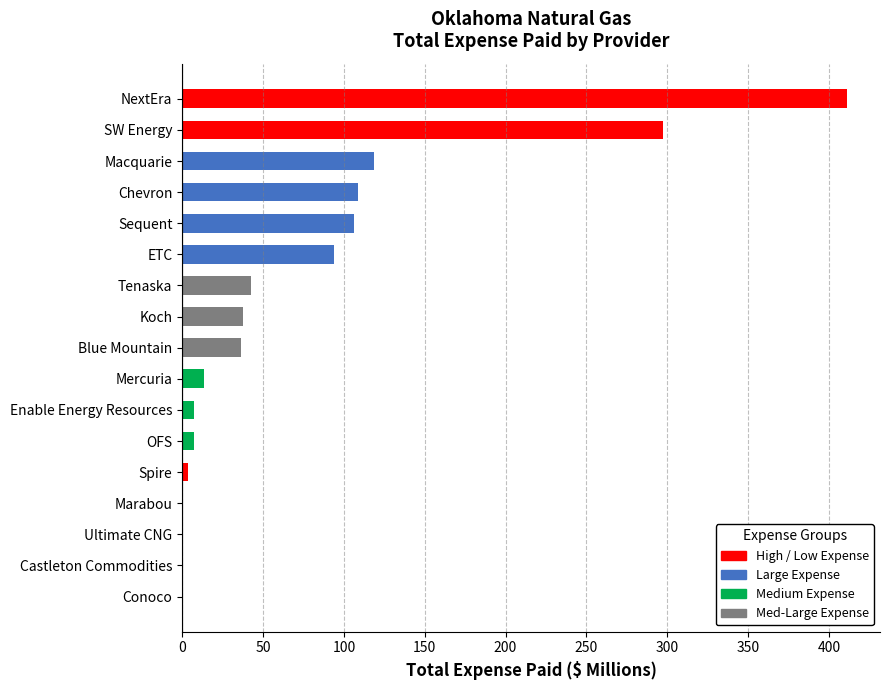

True or false: the data shows 411.1 at NextEra.

True